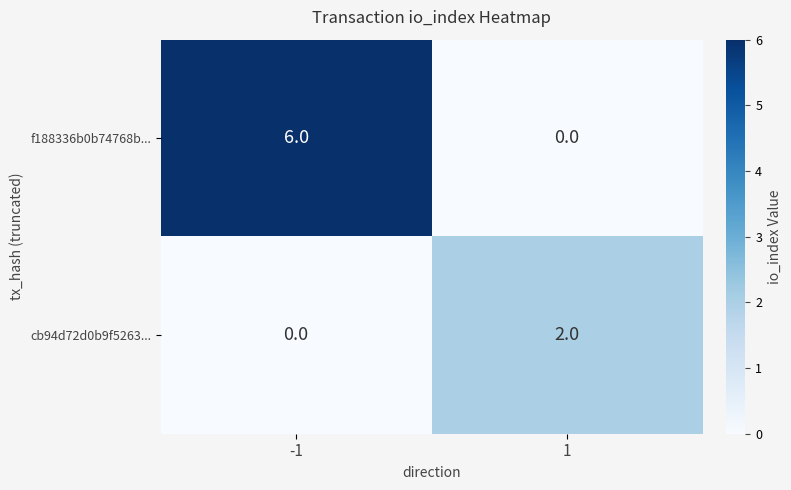

List the series in order of their overall mean, lowest first.

cb94d72d0b9f5263..., f188336b0b74768b...